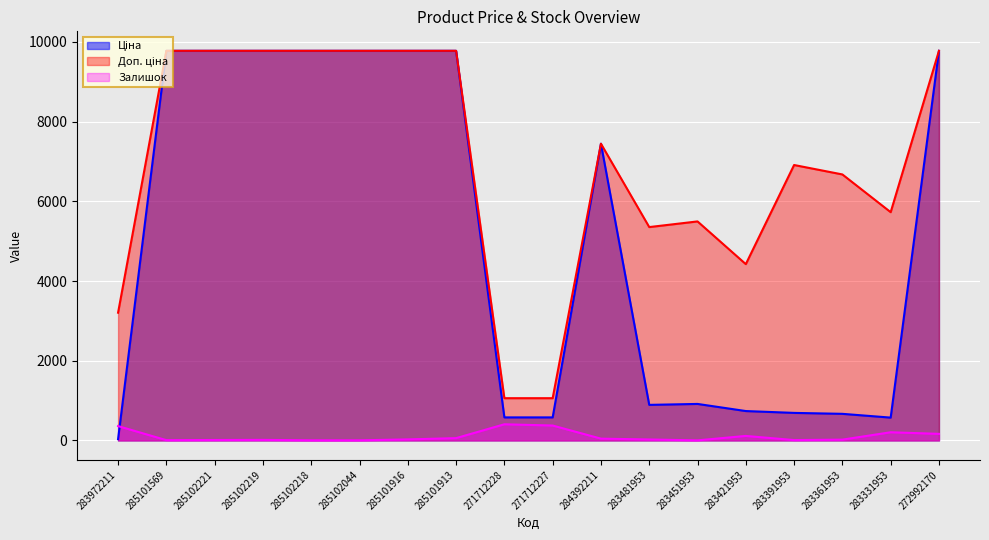

At which category does Доп. ціна reach its first local peak?

284392211